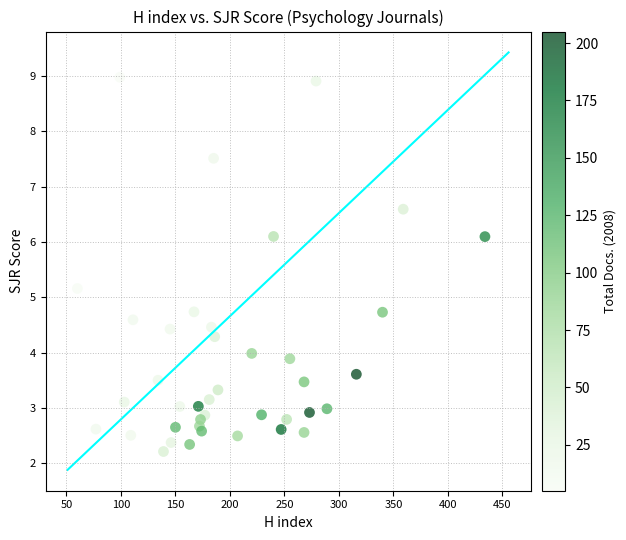

What Y value in the scatter plot is closest to 5?

5.2